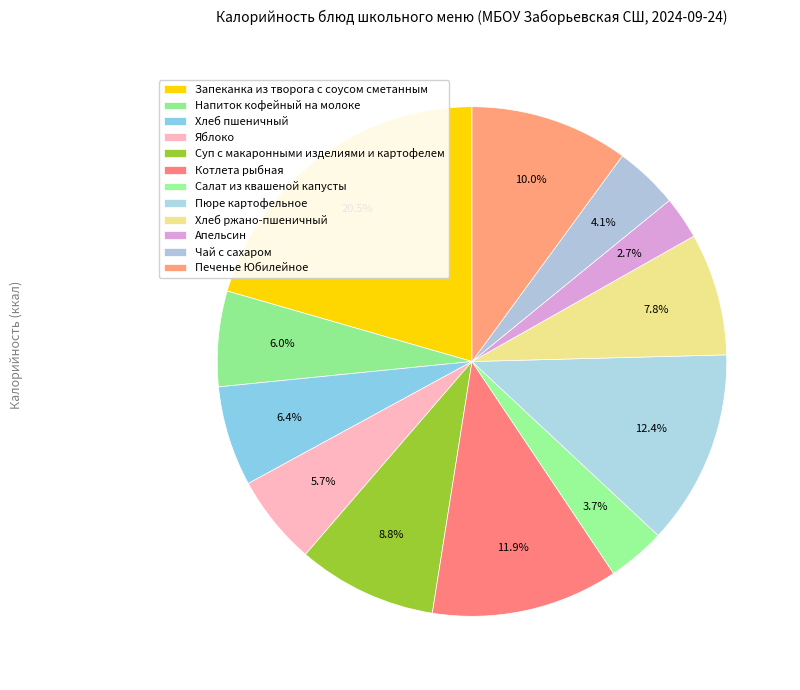

To the nearest percent, what is the combined percentage of Чай с сахаром and Салат из квашеной капусты?

8%